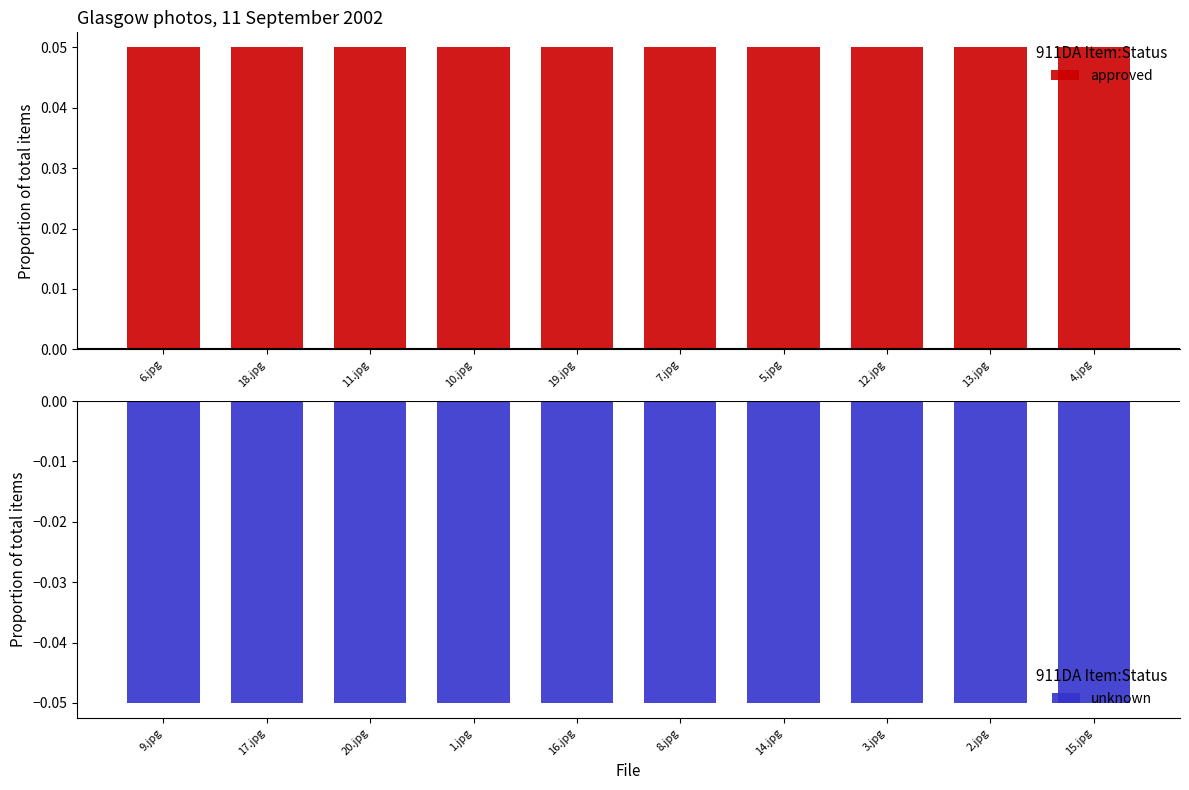

How many approved values are between 0 and 1?

10